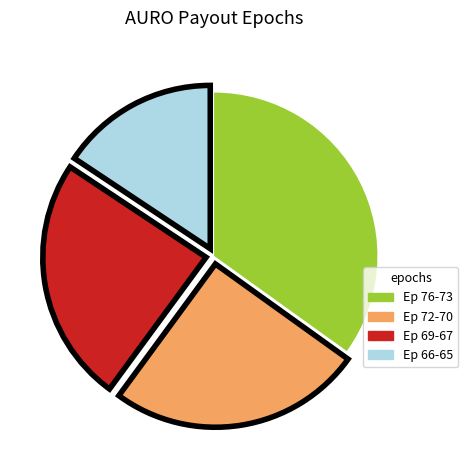

What is the largest slice in the pie chart?

Ep 76-73